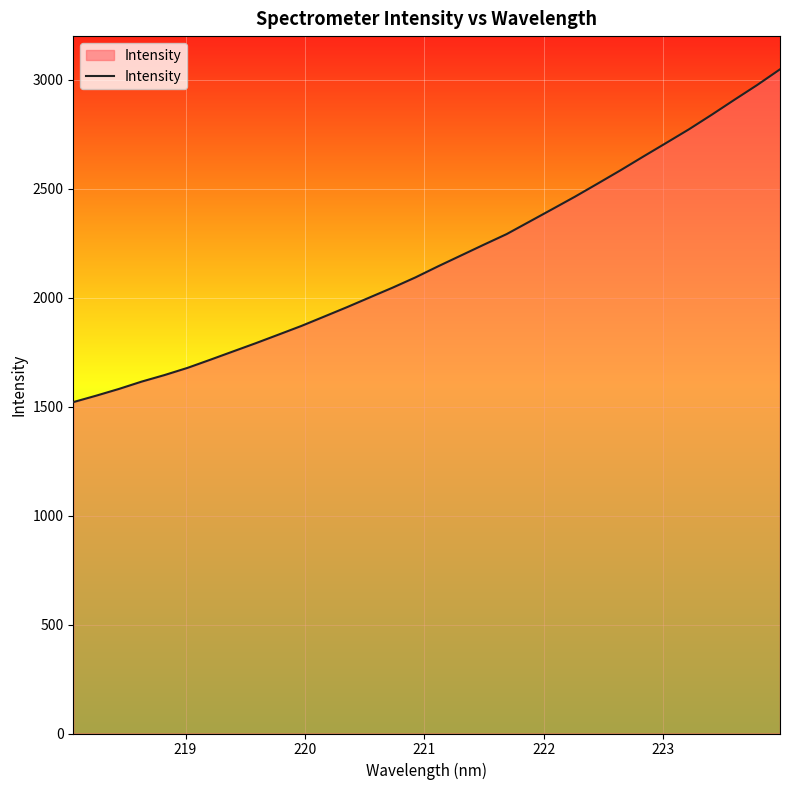

What is the maximum value shown in the chart?

3047.5